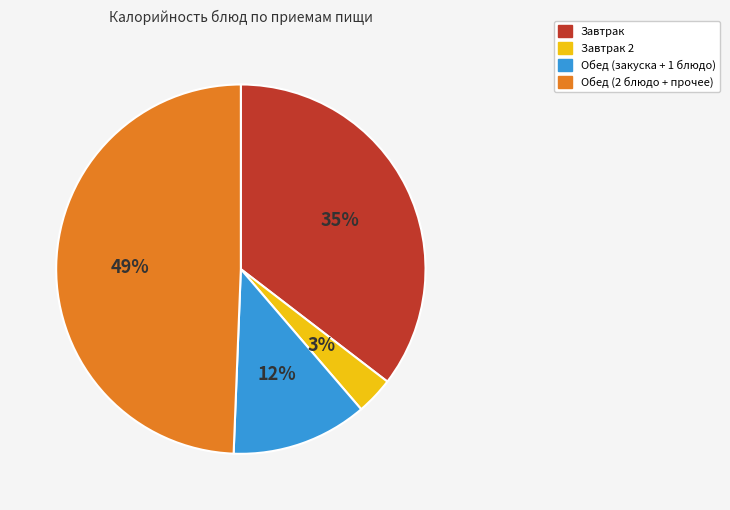

Is there any slice that represents more than half of the pie?

No